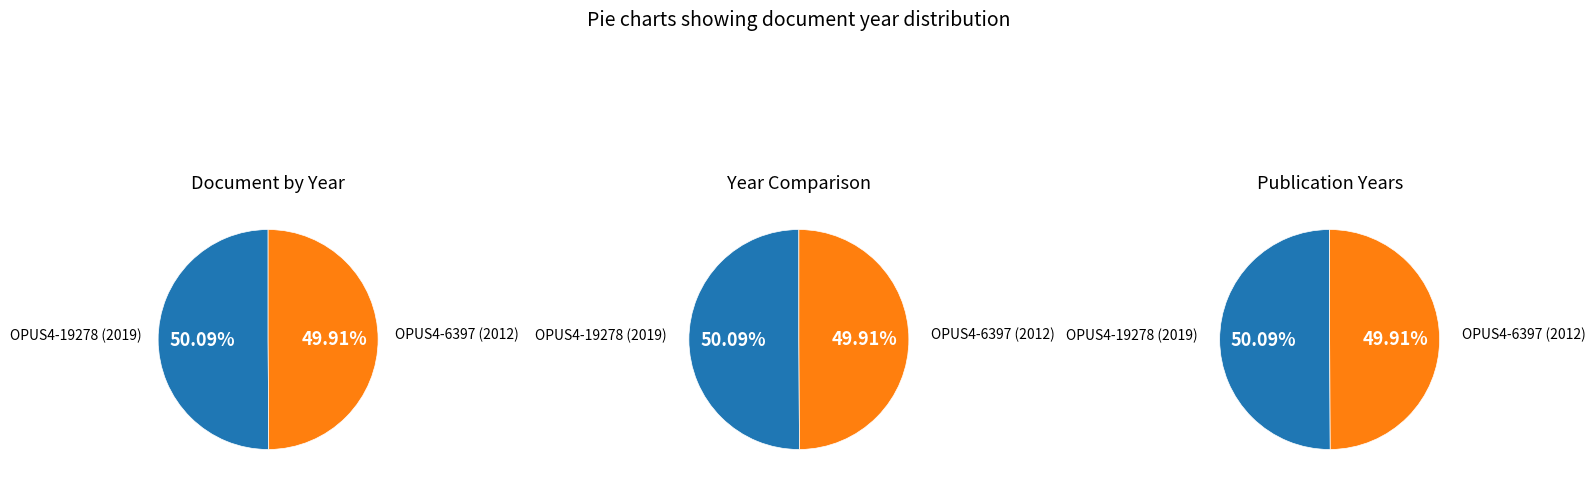

What percentage is the 0 slice, to the nearest percent?

50%